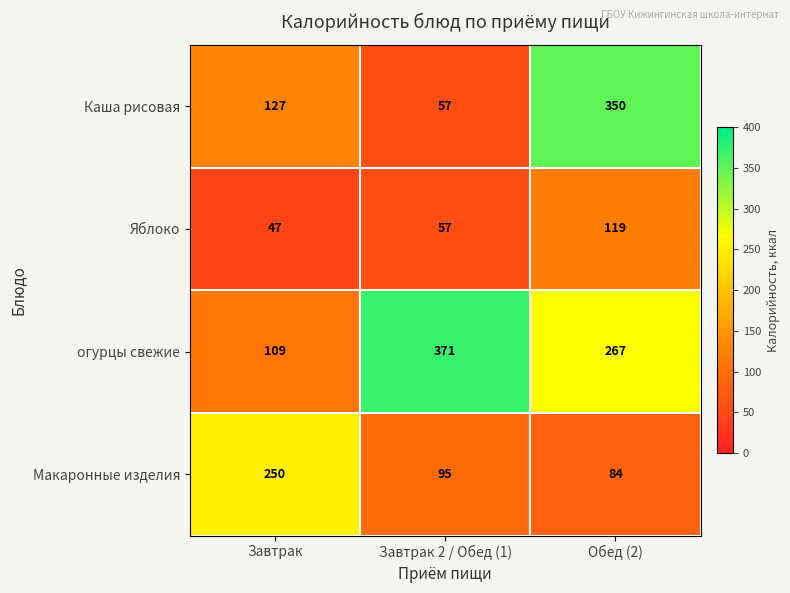

At which category is the sum across all series the highest?

Обед (2)